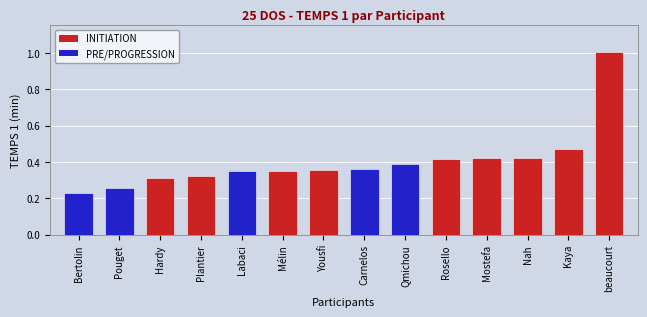

What is the sum of all values?

5.7